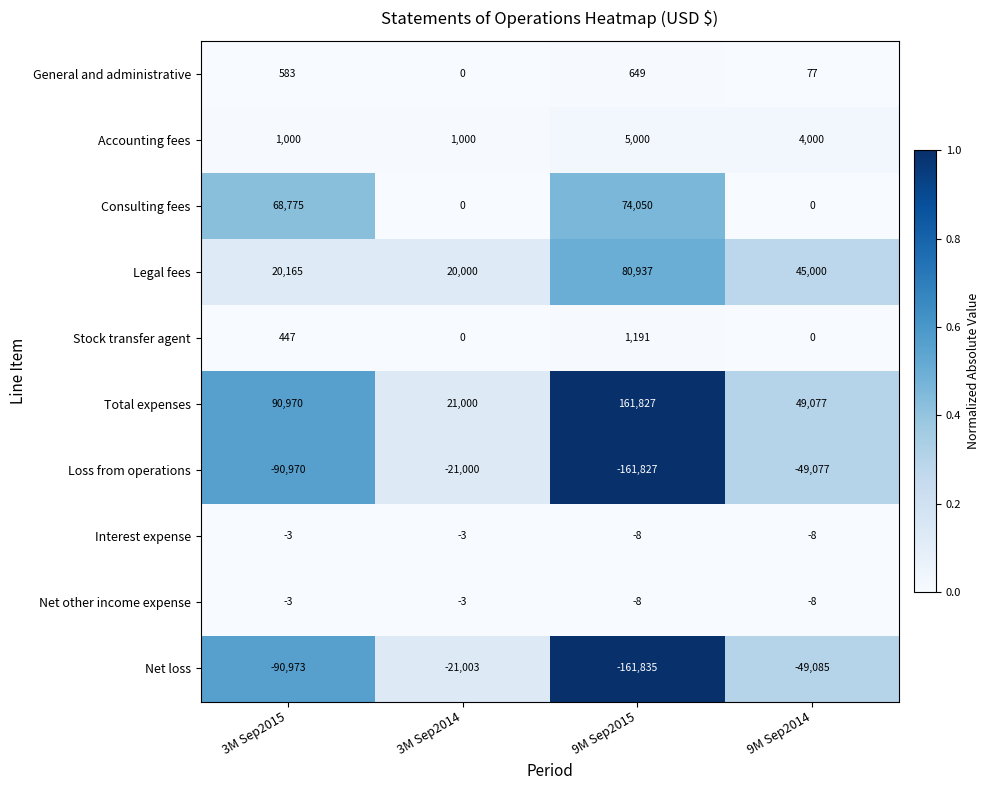

What is the sum of the Loss from operations values at 3M Sep2015 and 9M Sep2015?

-252797